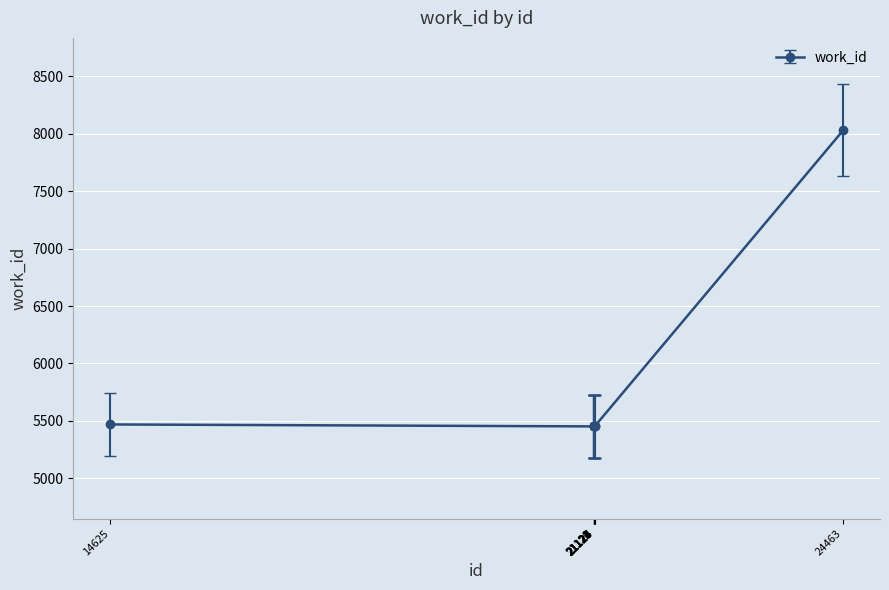

What is the difference between the values at 21126 and 14625?

17